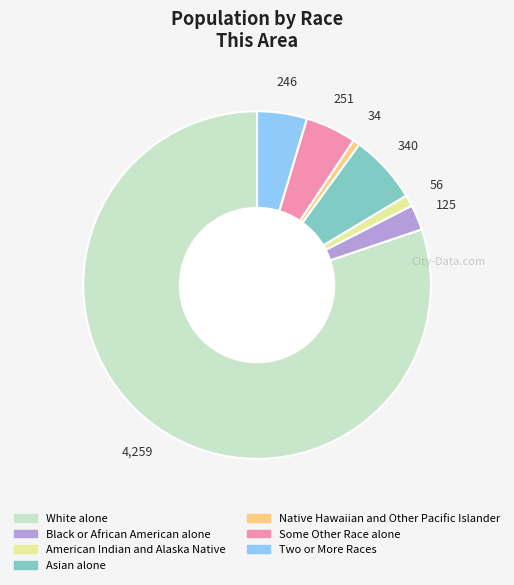

Is it true that Native Hawaiian and Other Pacific Islander is 7% of the pie?

False